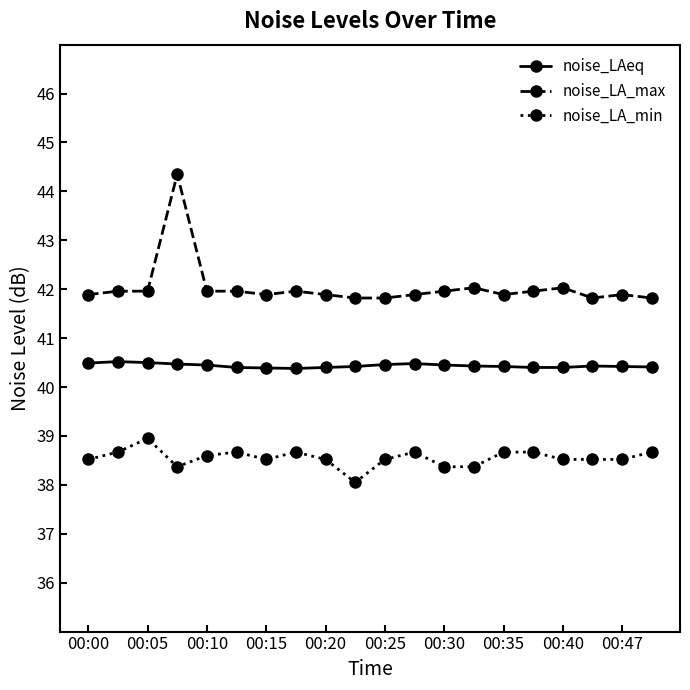

Count the number of data series in this chart.

3